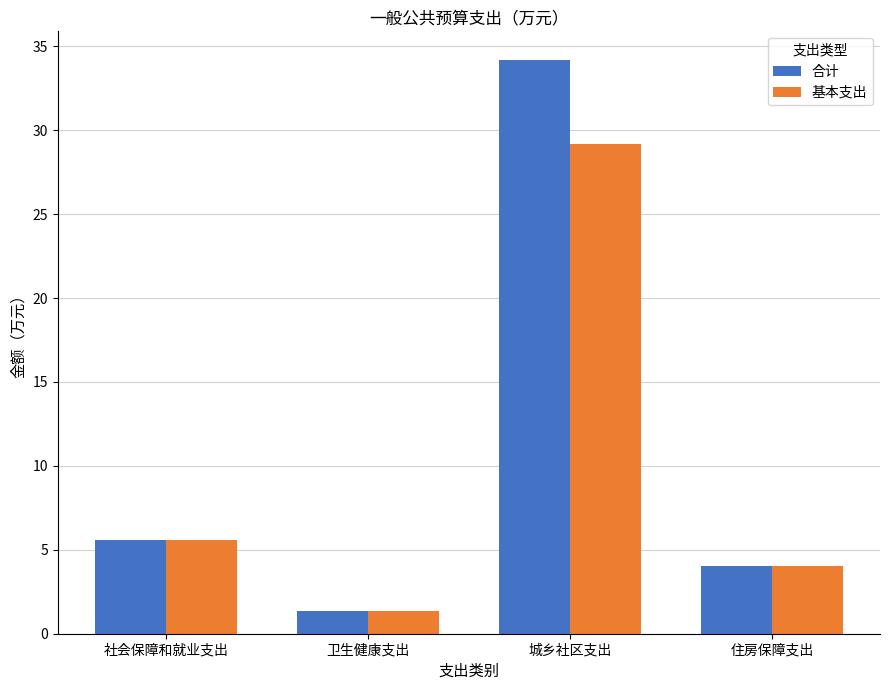

What is the sum of all 合计 values?

45.1